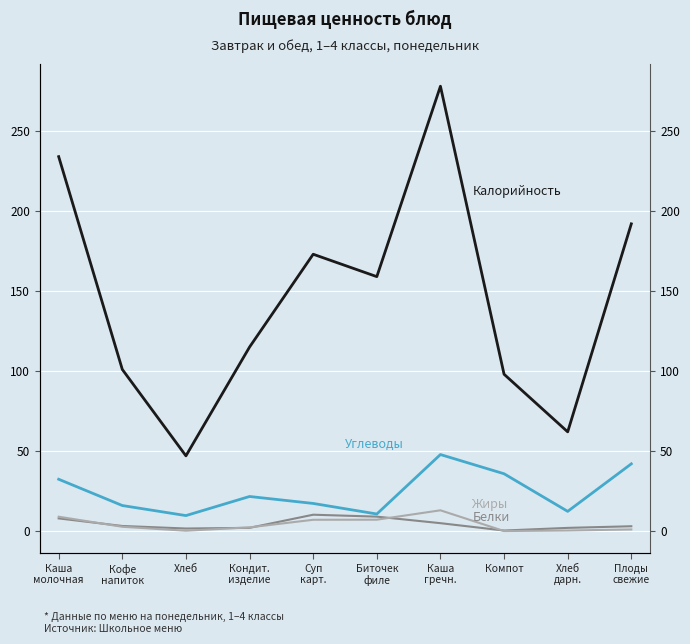

What is the difference between the second highest and minimum values in the Белки series?

8.7